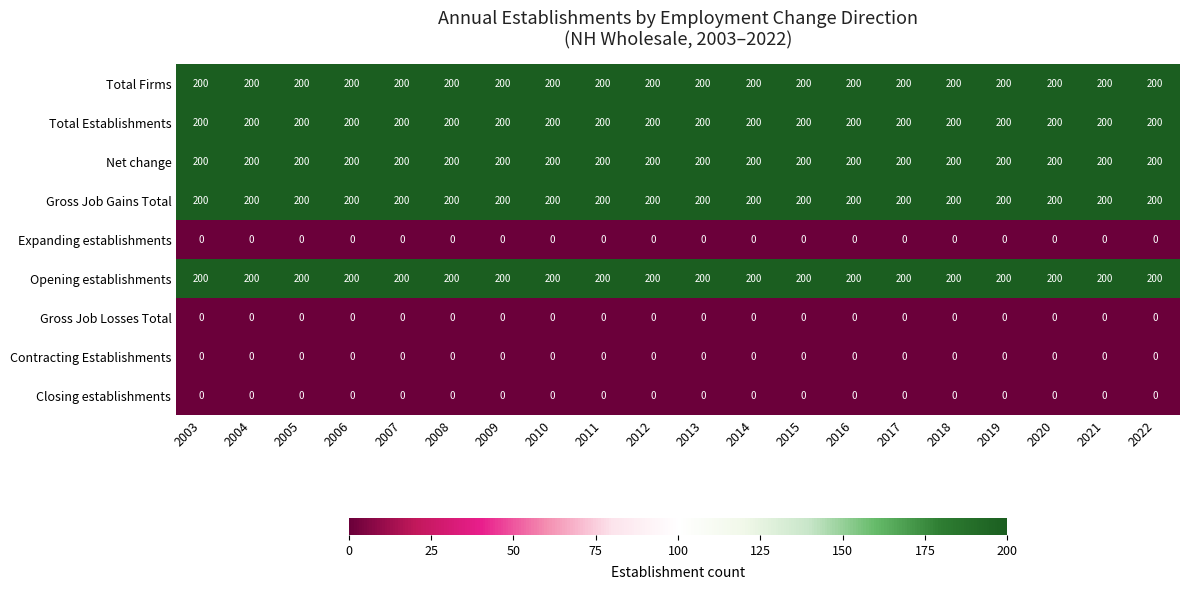

What is the total value across all series at 2016?

1000